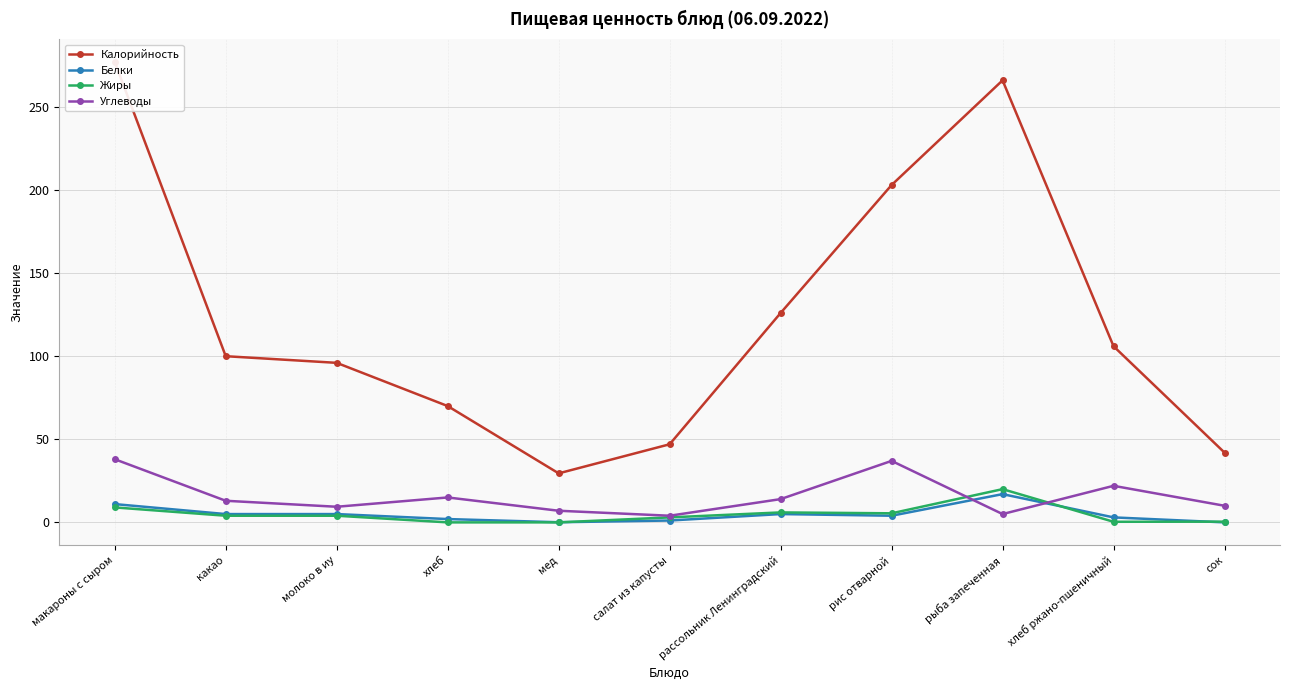

Reading left to right, transcribe all the data shown in this chart.

Калорийность: макароны с сыром=277.0	какао=100.0	молоко в иу=96.0	хлеб=70.0	мед=29.5	салат из капусты=47.0	рассольник Ленинградский=126.0	рис отварной=203.0	рыба запеченная=266.0	хлеб ржано-пшеничный=106.0	сок=42.0
Белки: макароны с сыром=11.0	какао=5.0	молоко в иу=5.0	хлеб=2.0	мед=0.1	салат из капусты=1.1	рассольник Ленинградский=5.0	рис отварной=4.0	рыба запеченная=17.0	хлеб ржано-пшеничный=3.0	сок=0.0
Жиры: макароны с сыром=9.0	какао=4.0	молоко в иу=4.0	хлеб=0.0	мед=0.0	салат из капусты=3.0	рассольник Ленинградский=6.0	рис отварной=5.5	рыба запеченная=20.0	хлеб ржано-пшеничный=0.4	сок=0.4
Углеводы: макароны с сыром=38.0	какао=13.0	молоко в иу=9.4	хлеб=15.0	мед=7.0	салат из капусты=4.0	рассольник Ленинградский=14.0	рис отварной=37.0	рыба запеченная=5.0	хлеб ржано-пшеничный=22.0	сок=10.0